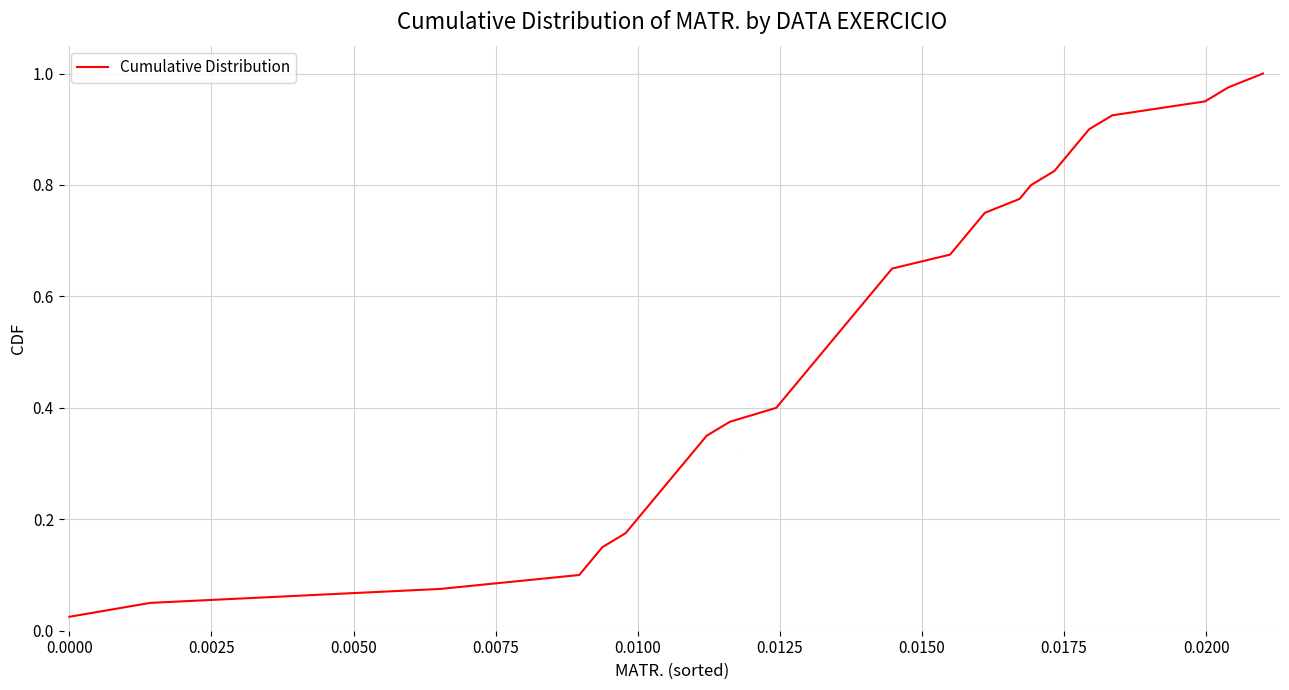

Reading left to right, what are all the values shown in this chart?

0.0	0.1	0.1	0.1	0.1	0.1	0.2	0.2	0.2	0.2	0.3	0.3	0.3	0.3	0.4	0.4	0.4	0.5	0.5	0.5	0.5	0.6	0.6	0.6	0.6	0.7	0.7	0.7	0.7	0.8	0.8	0.8	0.8	0.8	0.9	0.9	0.9	0.9	1.0	1.0